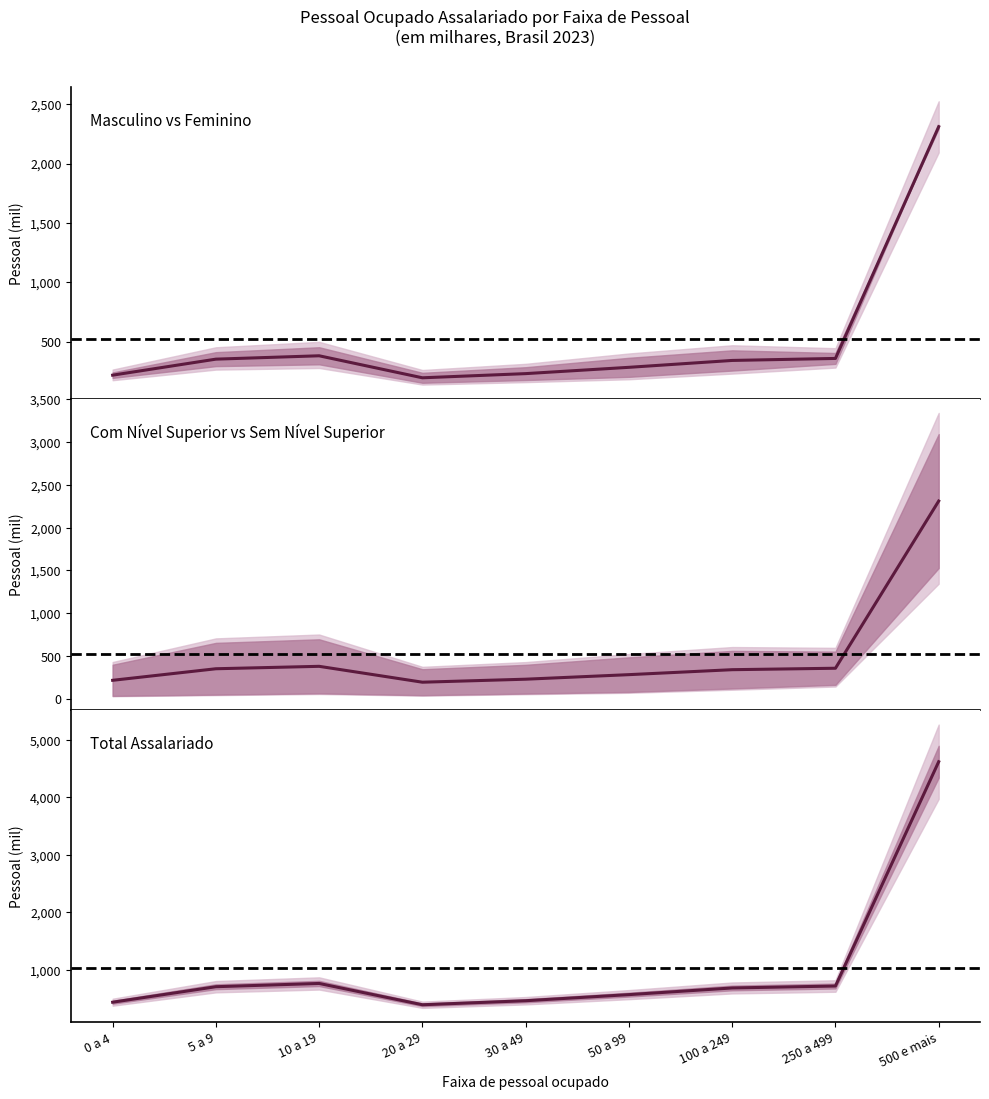

What is the sum of the Pessoal assalariado Feminino values at 50 a 99 and 5 a 9?

1269.7